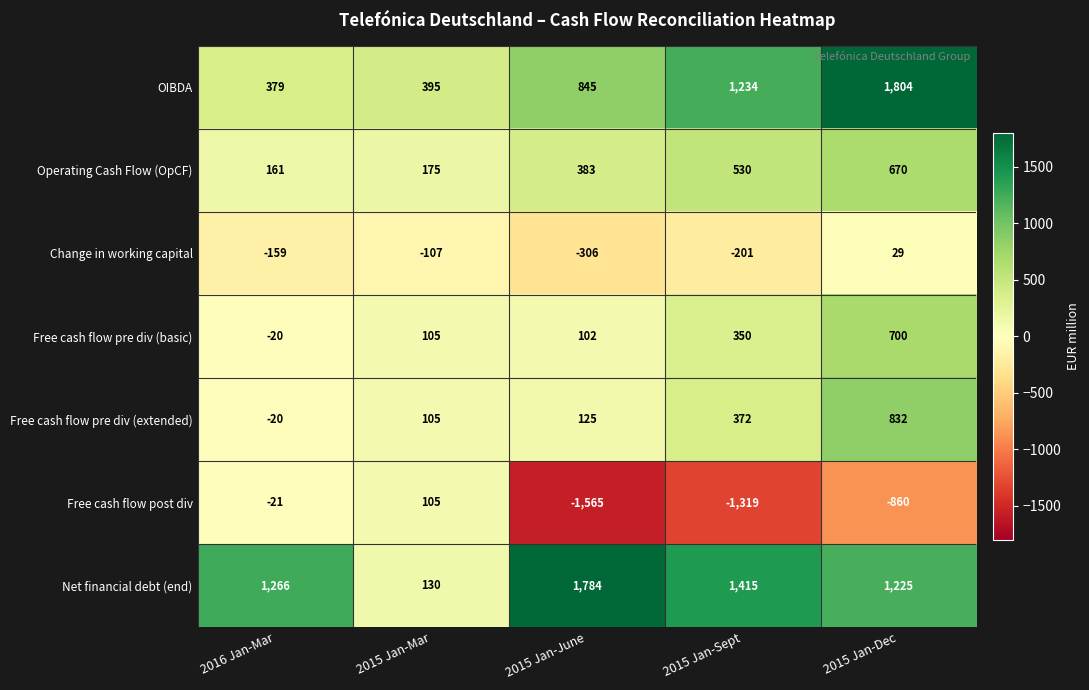

Which label corresponds to the largest value in the chart?

2015 Jan-Dec